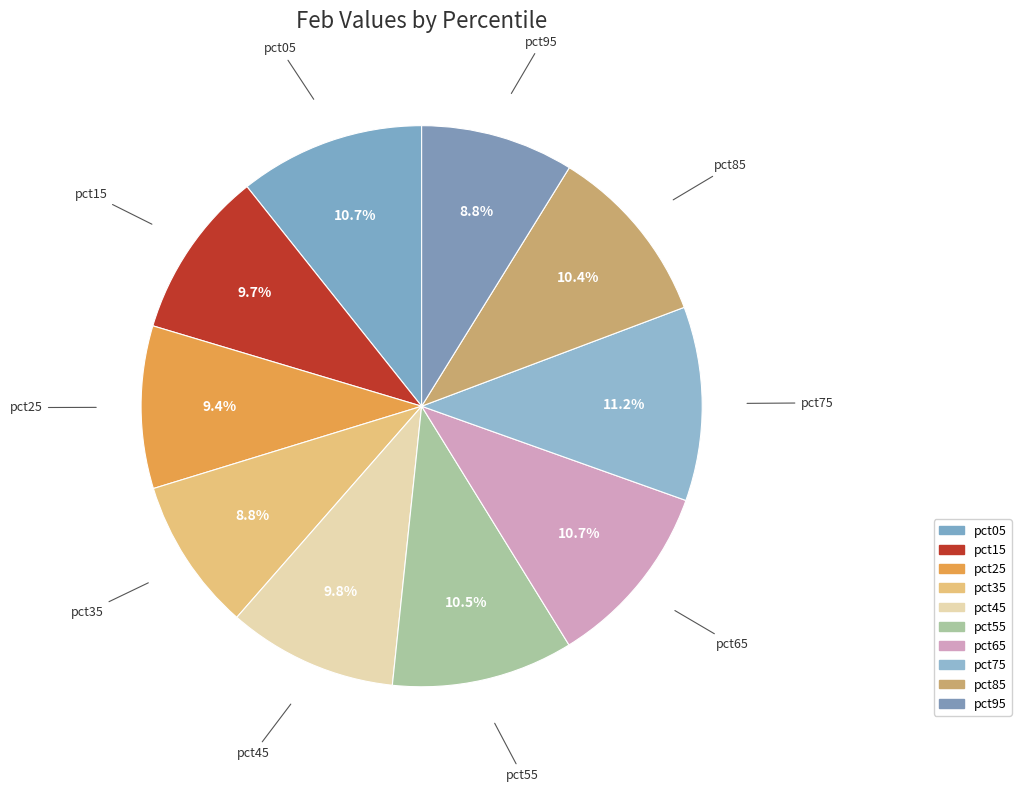

How many segments does this pie chart have?

10